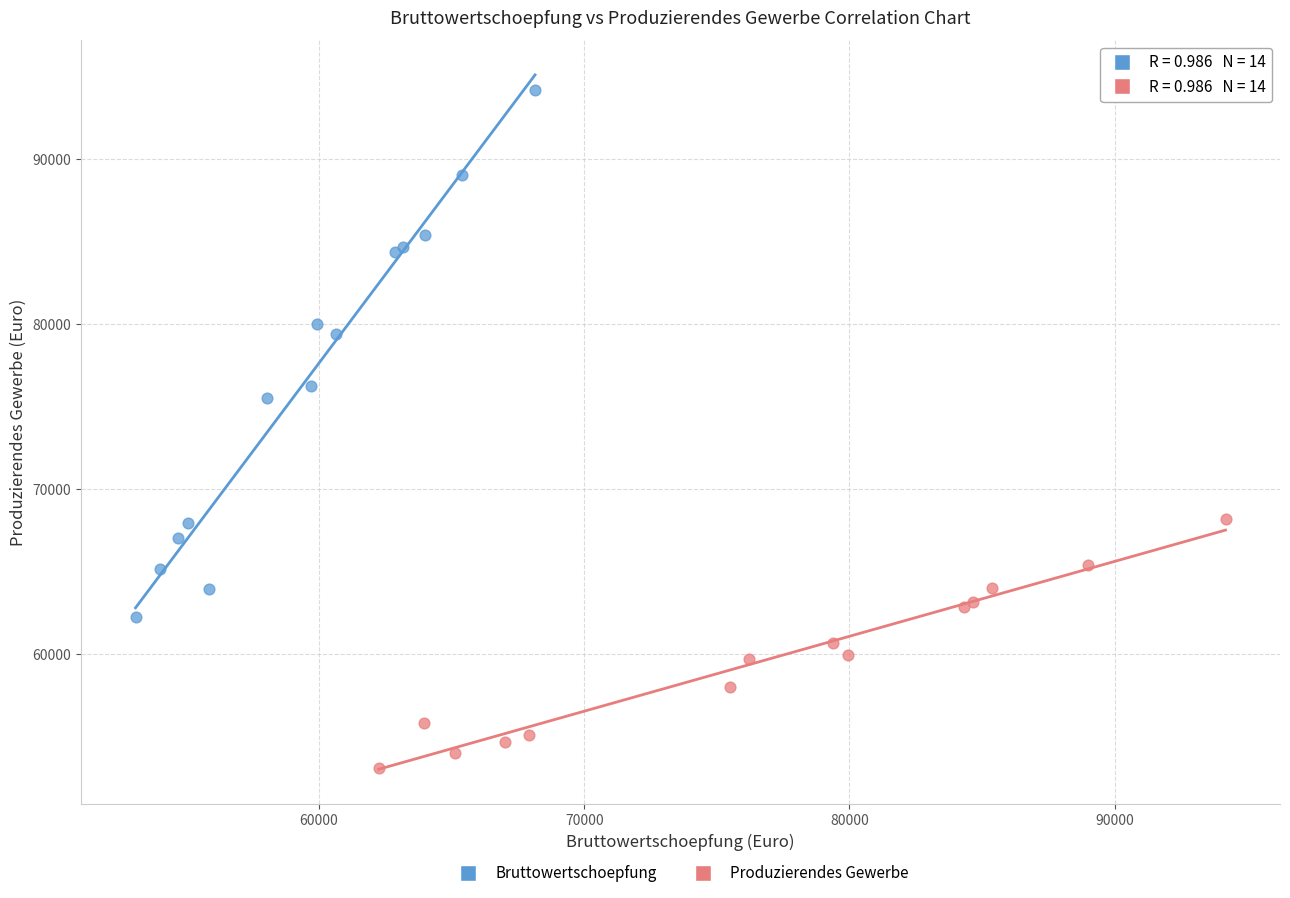

Which series has the largest Y range (max minus min)?

Bruttowertschoepfung